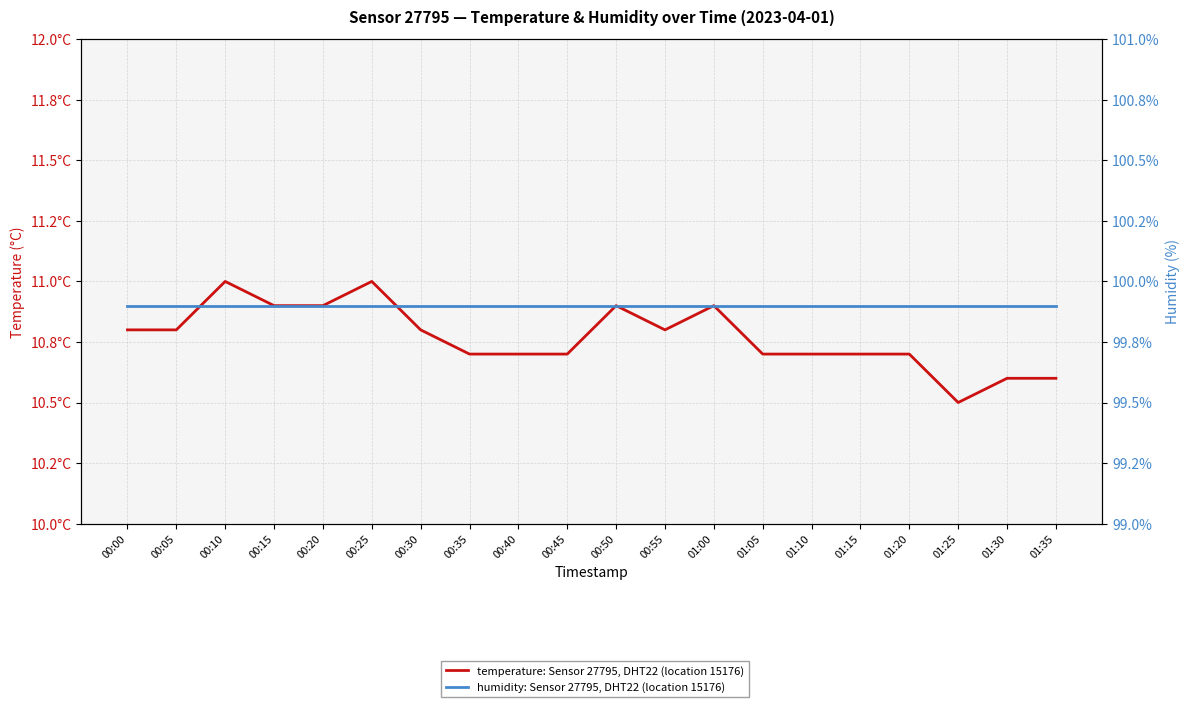

Reading left to right, extract all data points from this chart.

temperature: Sensor 27795, DHT22 (location 15176): 00:00=10.8	00:05=10.8	00:10=11.0	00:15=10.9	00:20=10.9	00:25=11.0	00:30=10.8	00:35=10.7	00:40=10.7	00:45=10.7	00:50=10.9	00:55=10.8	01:00=10.9	01:05=10.7	01:10=10.7	01:15=10.7	01:20=10.7	01:25=10.5	01:30=10.6	01:35=10.6
humidity: Sensor 27795, DHT22 (location 15176): 00:00=99.9	00:05=99.9	00:10=99.9	00:15=99.9	00:20=99.9	00:25=99.9	00:30=99.9	00:35=99.9	00:40=99.9	00:45=99.9	00:50=99.9	00:55=99.9	01:00=99.9	01:05=99.9	01:10=99.9	01:15=99.9	01:20=99.9	01:25=99.9	01:30=99.9	01:35=99.9